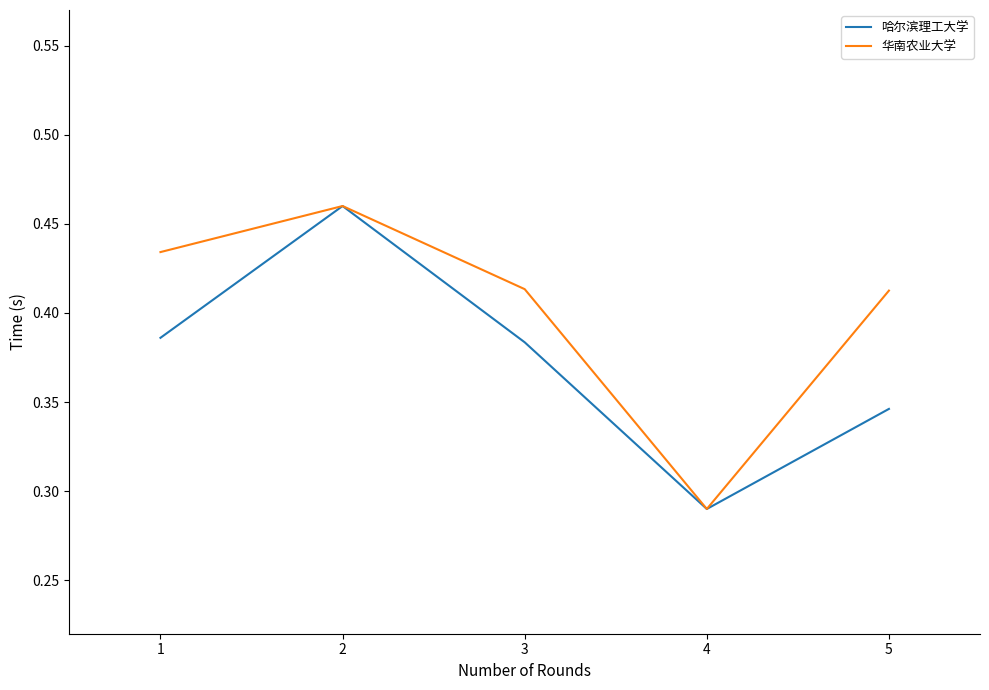

Which series changed the most between 1 and 4?

华南农业大学